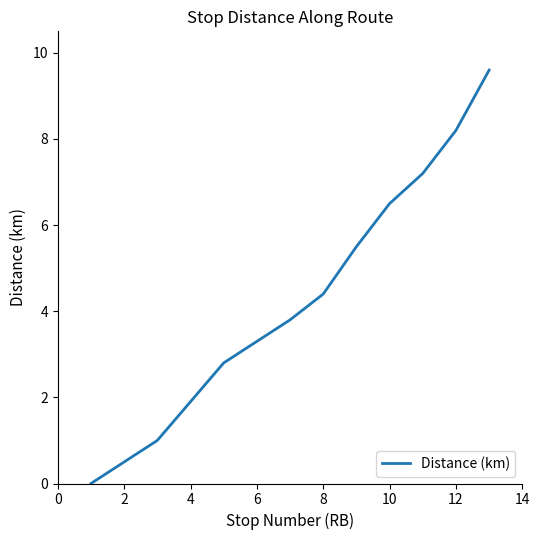

What is the maximum value shown in the chart?

9.6